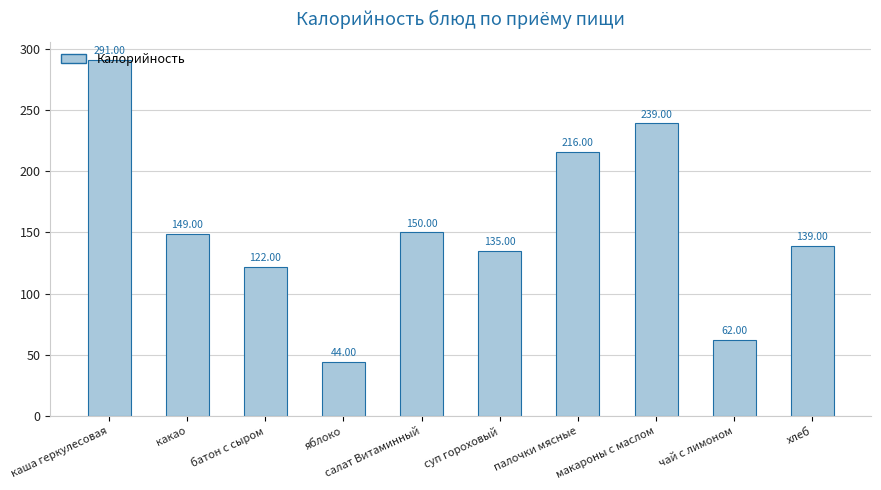

What is the label of the 4th bar from the right?

палочки мясные